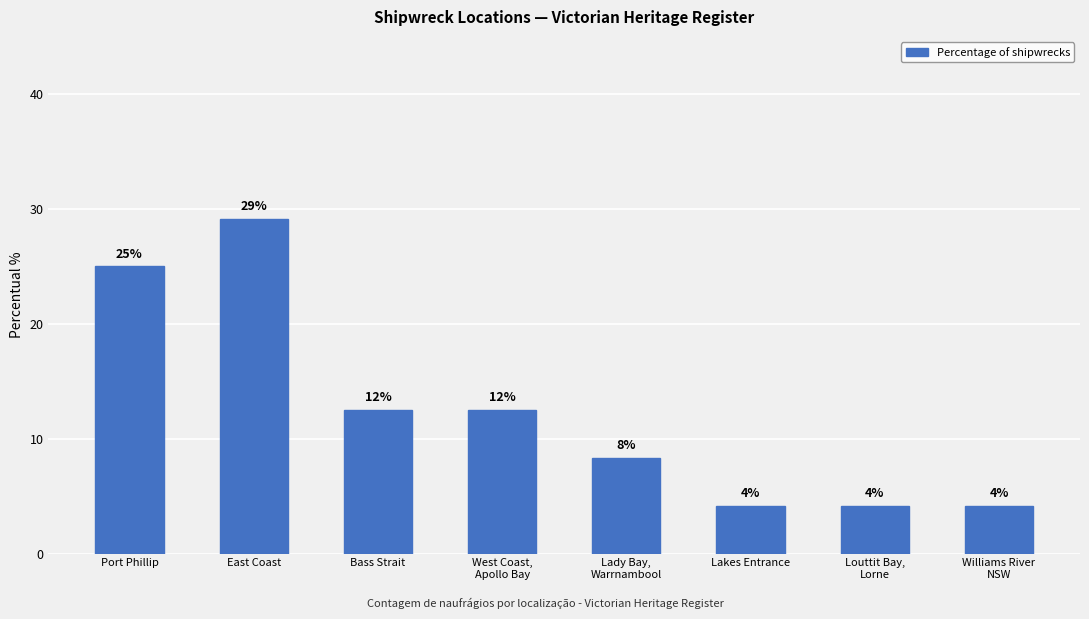

What is the change in value from Port Phillip to West Coast,
Apollo Bay?

-12.5